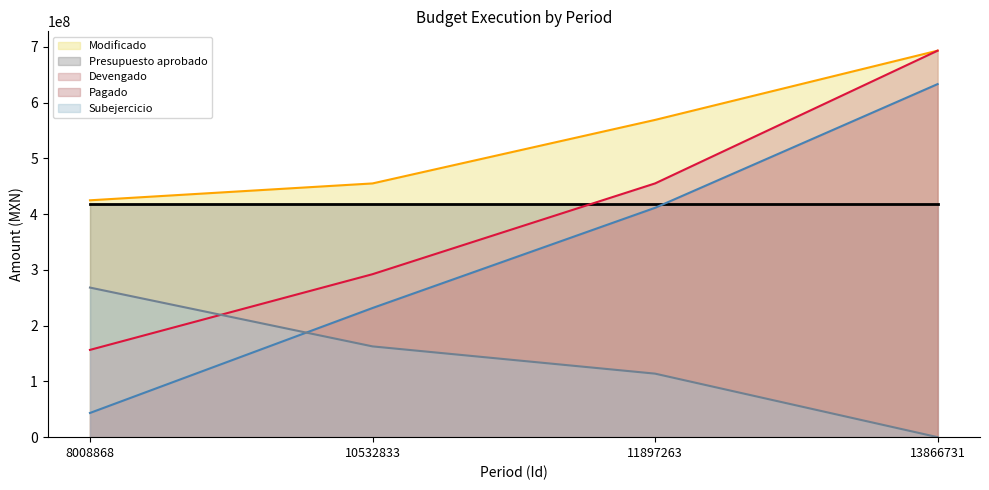

True or false: Devengado has more than 0 points higher than both neighbors.

False